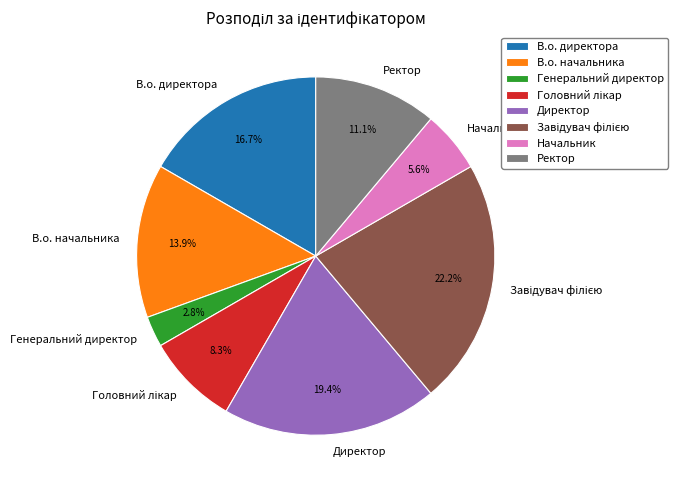

Approximately how many times larger is the value at Начальник compared to В.о. начальника?

0.4